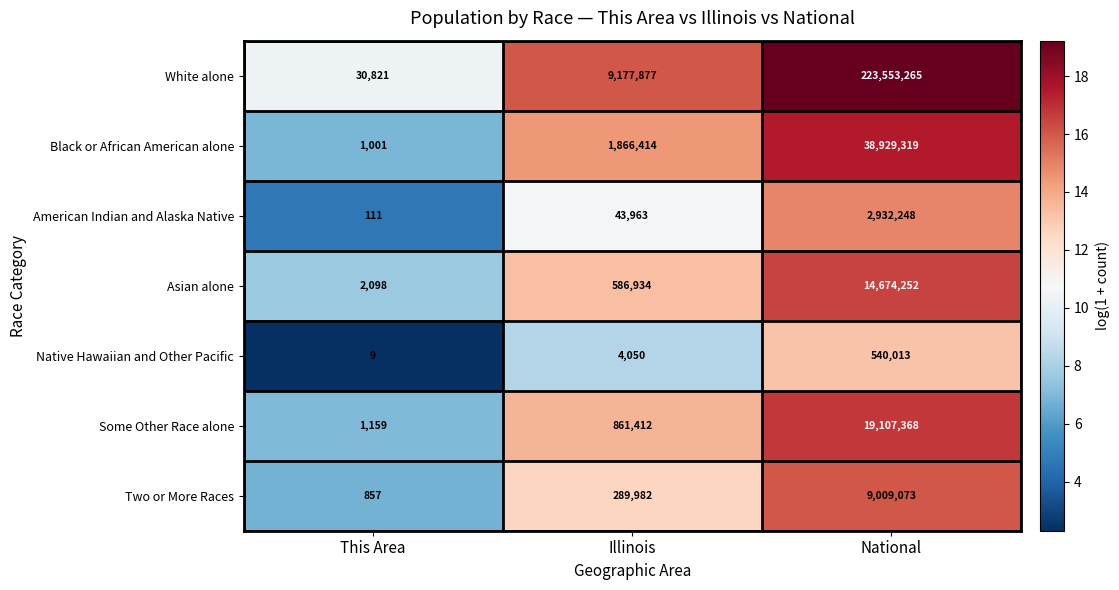

Reading left to right, transcribe all the data shown in this chart.

White alone: This Area=30821	Illinois=9177877	National=223553265
Black or African American alone: This Area=1001	Illinois=1866414	National=38929319
American Indian and Alaska Native: This Area=111	Illinois=43963	National=2932248
Asian alone: This Area=2098	Illinois=586934	National=14674252
Native Hawaiian and Other Pacific: This Area=9	Illinois=4050	National=540013
Some Other Race alone: This Area=1159	Illinois=861412	National=19107368
Two or More Races: This Area=857	Illinois=289982	National=9009073